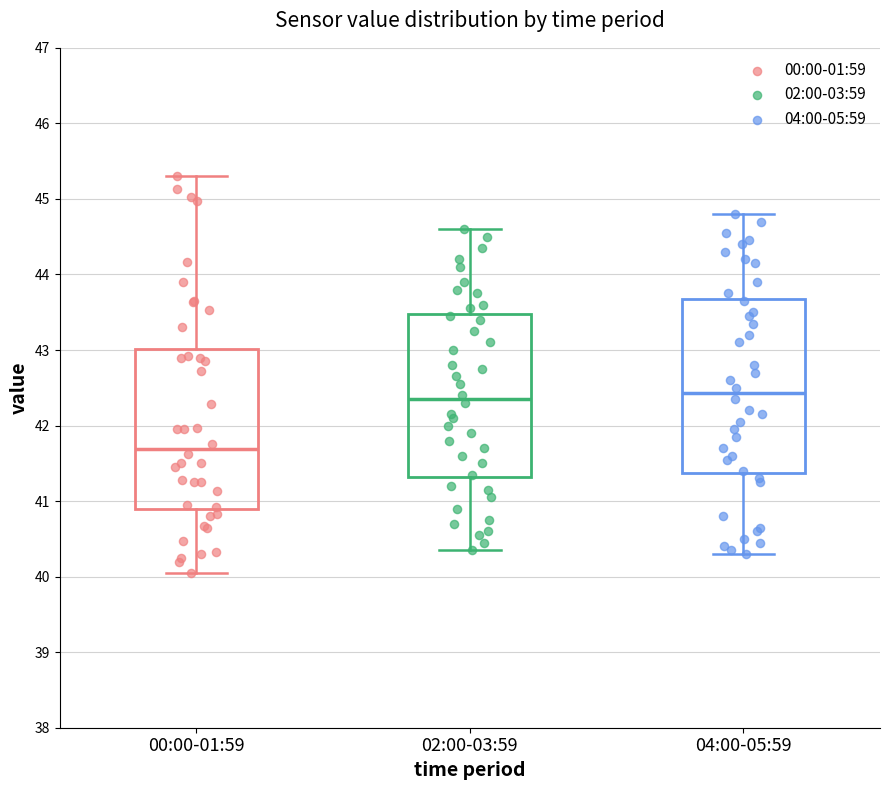

Which box is the tallest, from its lower edge to its upper edge?

04:00-05:59